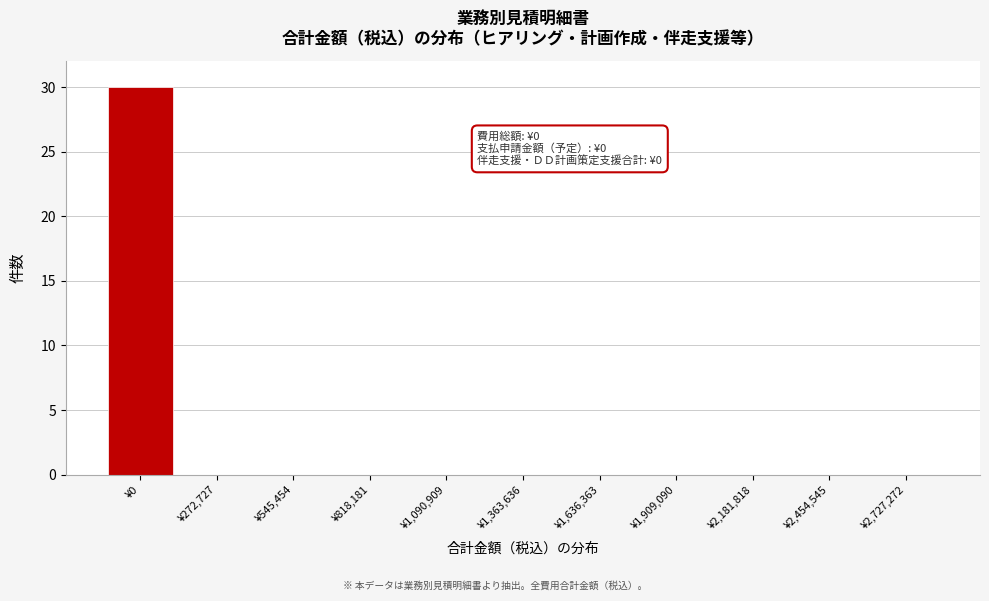

Reading left to right, list all the values displayed in this chart.

¥0=30	¥272,727=0	¥545,454=0	¥818,181=0	¥1,090,909=0	¥1,363,636=0	¥1,636,363=0	¥1,909,090=0	¥2,181,818=0	¥2,454,545=0	¥2,727,272=0